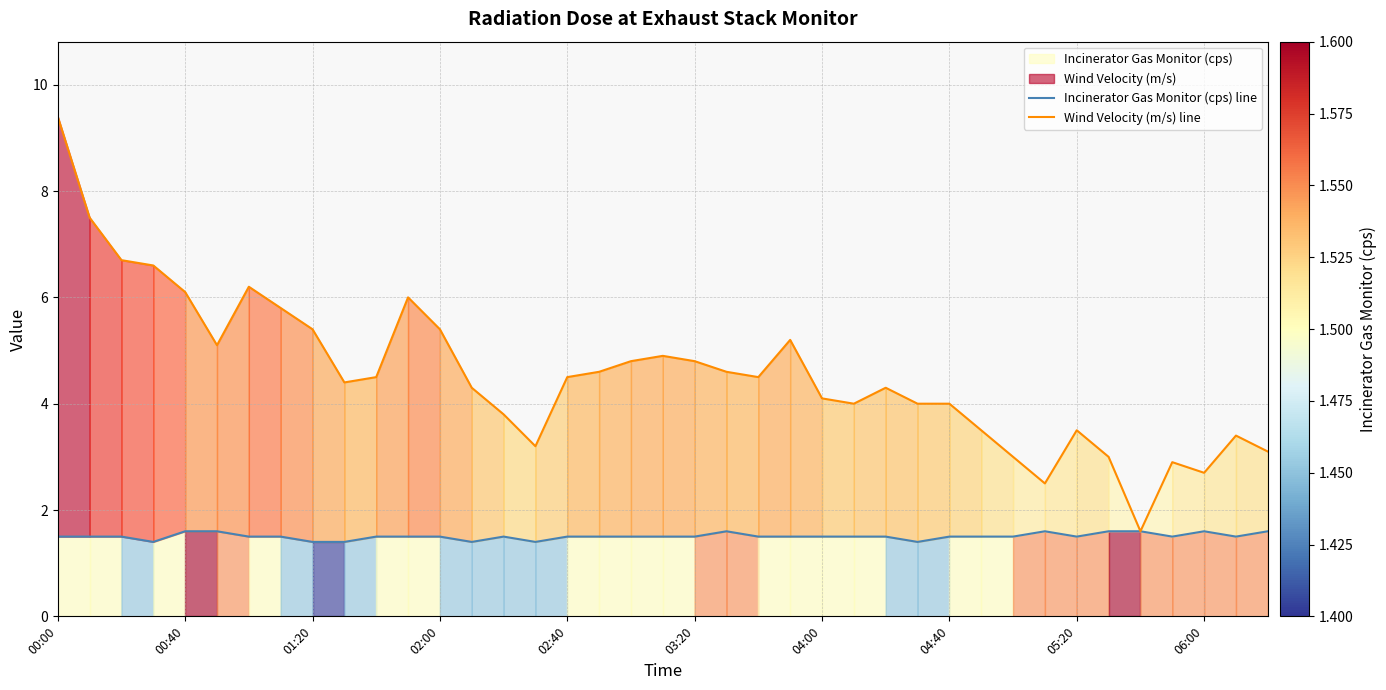

Reading left to right, transcribe all the data shown in this chart.

Incinerator Gas Monitor (cps) line: 1.5	1.5	1.5	1.4	1.6	1.6	1.5	1.5	1.4	1.4	1.5	1.5	1.5	1.4	1.5	1.4	1.5	1.5	1.5	1.5	1.5	1.6	1.5	1.5	1.5	1.5	1.5	1.4	1.5	1.5	1.5	1.6	1.5	1.6	1.6	1.5	1.6	1.5	1.6
Wind Velocity (m/s) line: 9.4	7.5	6.7	6.6	6.1	5.1	6.2	5.8	5.4	4.4	4.5	6.0	5.4	4.3	3.8	3.2	4.5	4.6	4.8	4.9	4.8	4.6	4.5	5.2	4.1	4.0	4.3	4.0	4.0	3.5	3.0	2.5	3.5	3.0	1.6	2.9	2.7	3.4	3.1